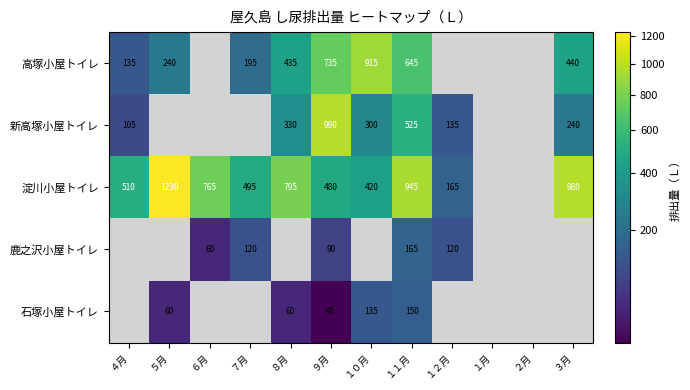

What is the total value across all series at １１月?

2430